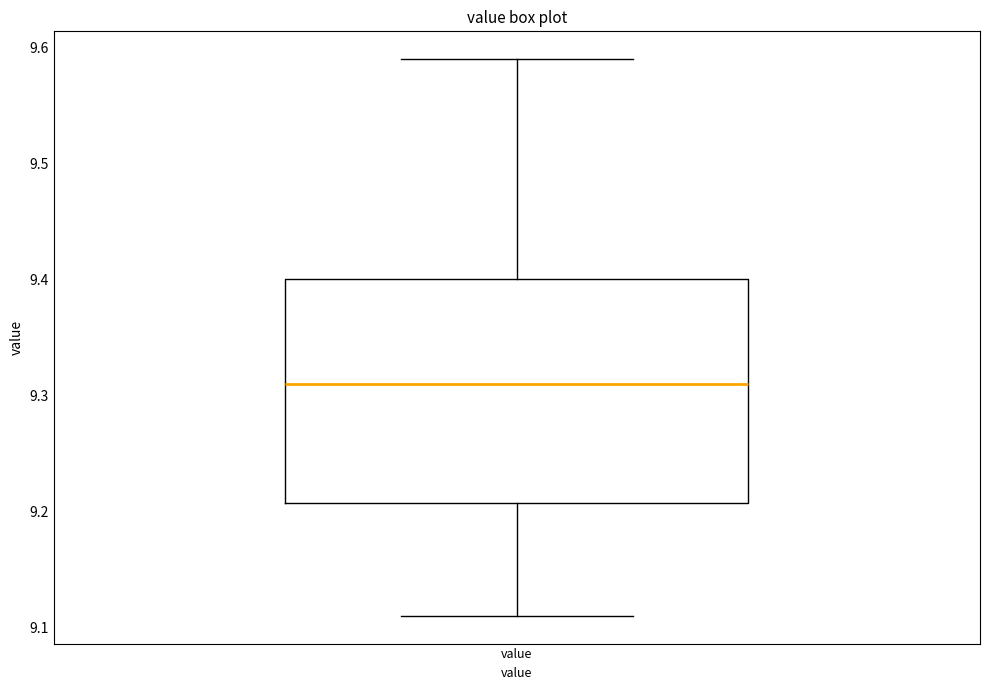

Read this box plot against the y-axis: the position of the median line, the range covered by the box, and the ends of both whiskers. The values are not printed on the chart, so give them approximately, as read against the axis.

median 9.31, box 9.21 to 9.40, whiskers 9.11 to 9.59